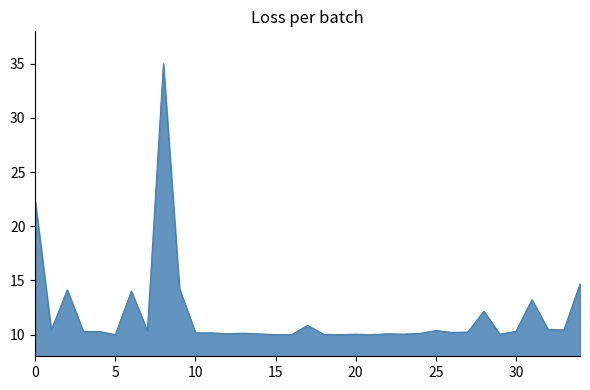

What is the minimum value shown in the chart?

10.0